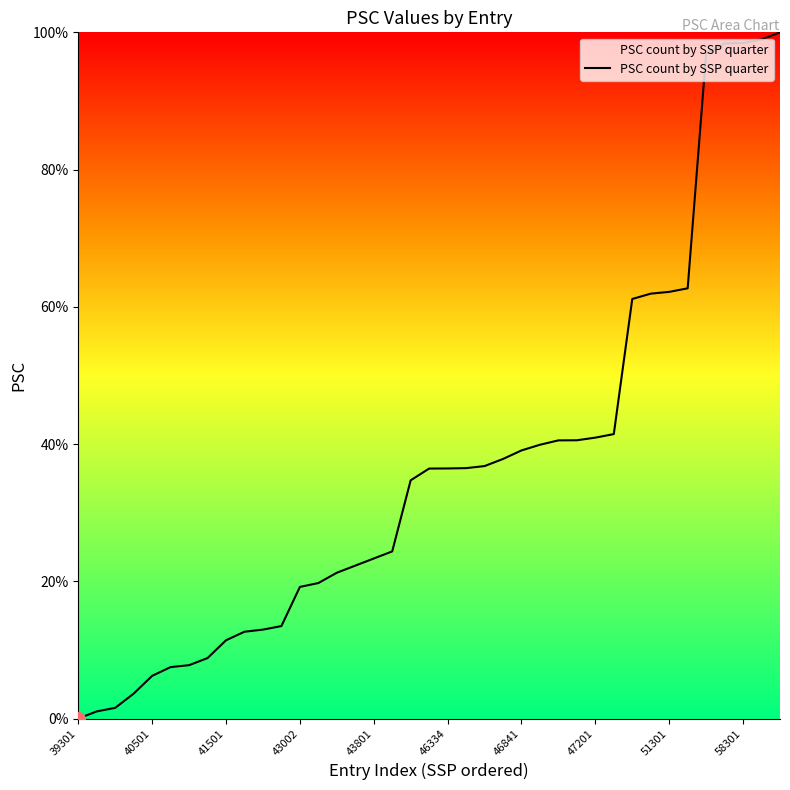

What is the difference between the second highest and second lowest values?

97.9